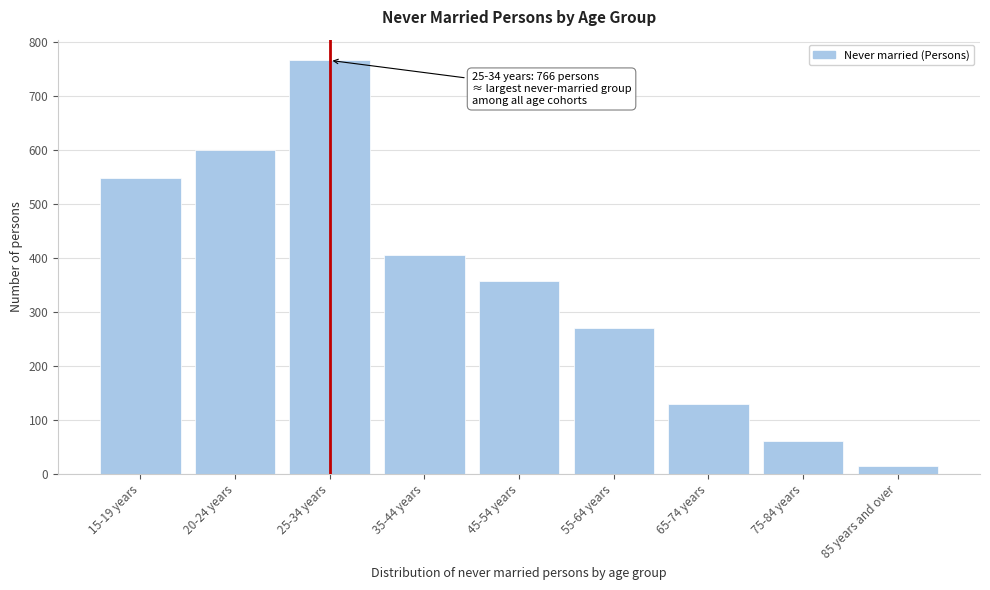

Reading left to right, what are all the values shown in this chart?

15-19 years=549	20-24 years=600	25-34 years=766	35-44 years=405	45-54 years=357	55-64 years=271	65-74 years=130	75-84 years=61	85 years and over=15